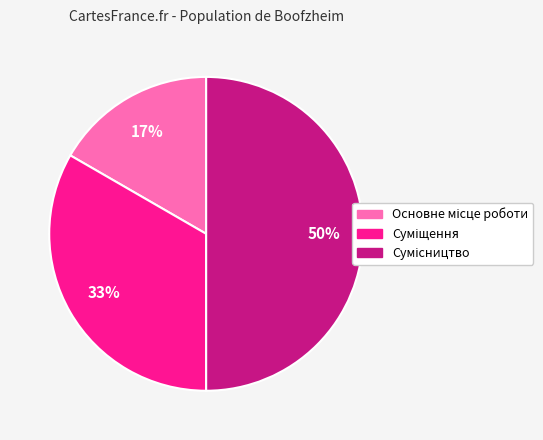

To the nearest percent, what is the average slice percentage?

33%